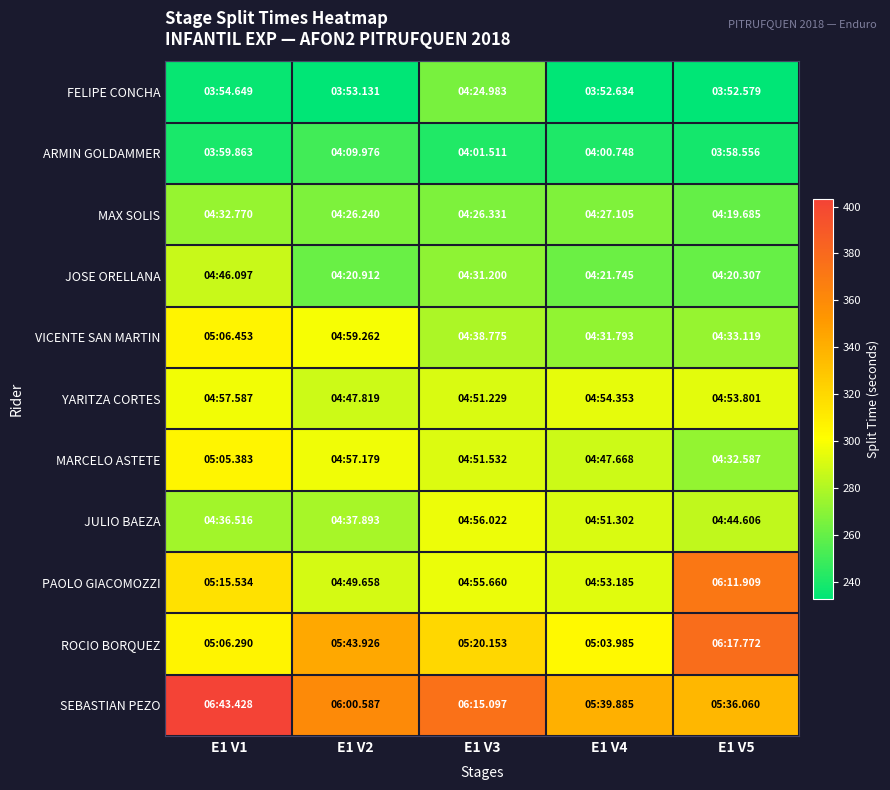

Which label corresponds to the largest value in the chart?

E1 V1